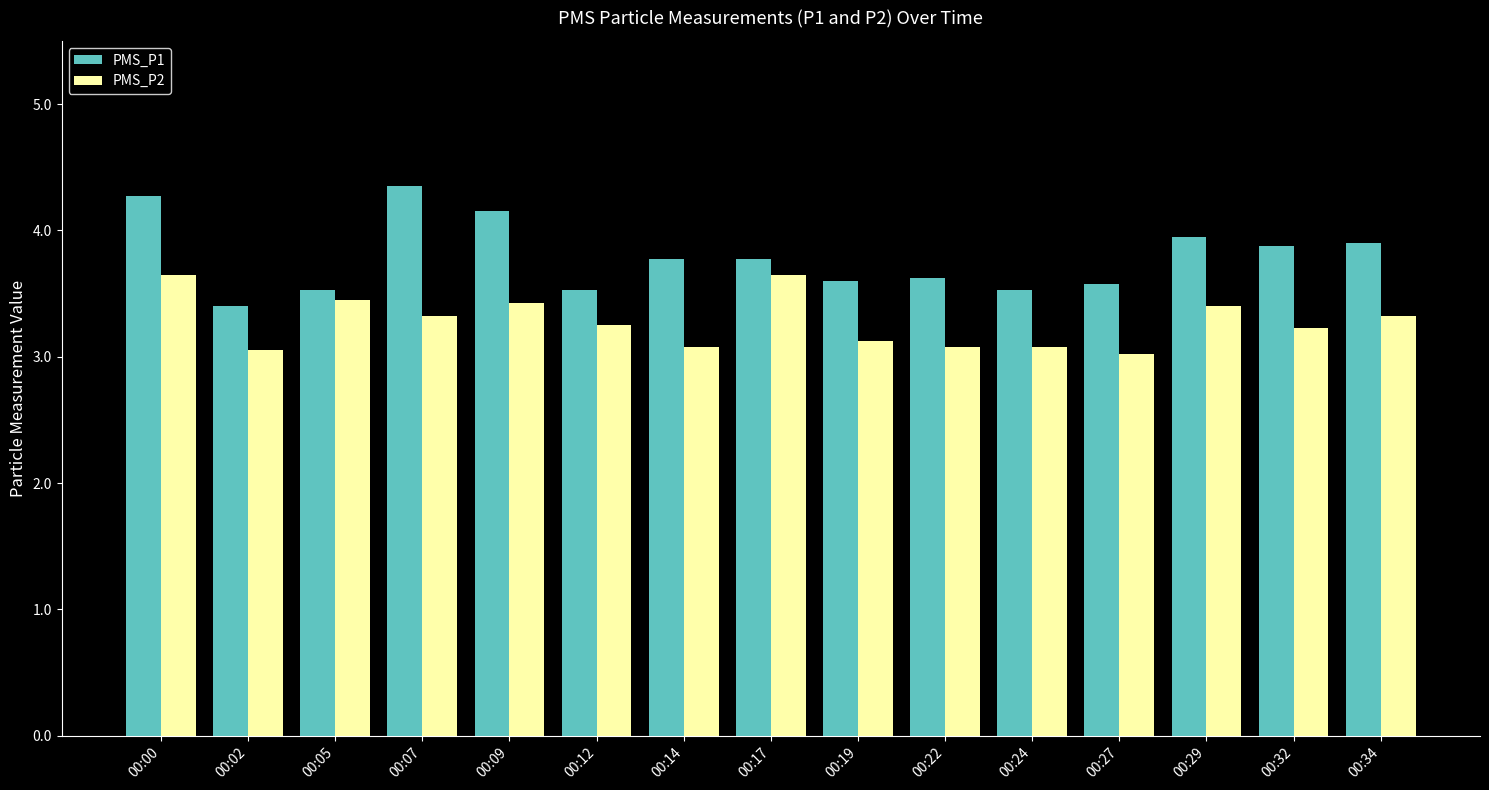

Is the value of PMS_P1 at 00:24 greater than the value of PMS_P2 at 00:19?

Yes